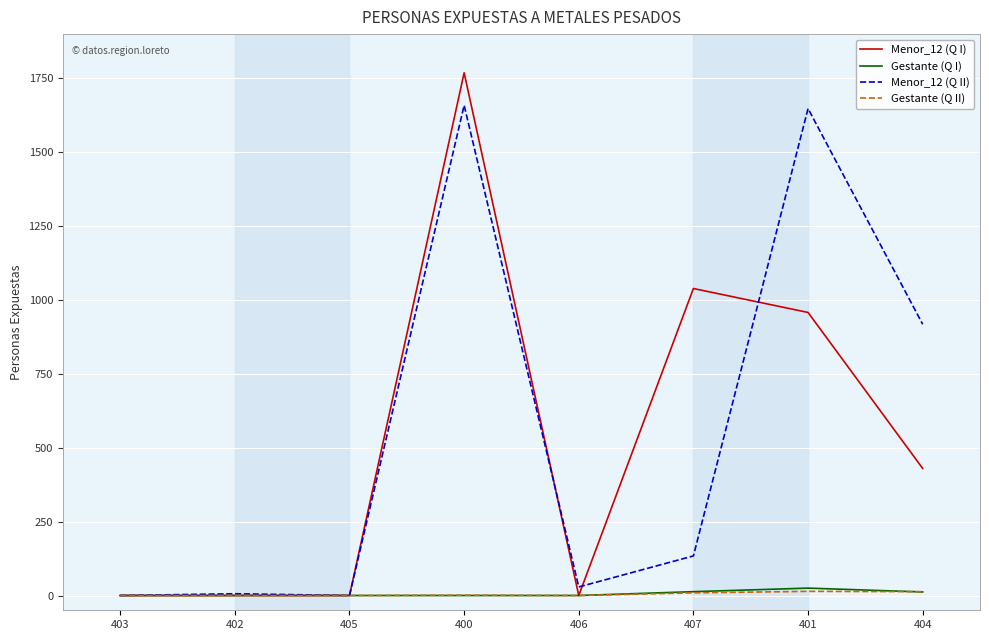

What is the greatest value displayed?

1769